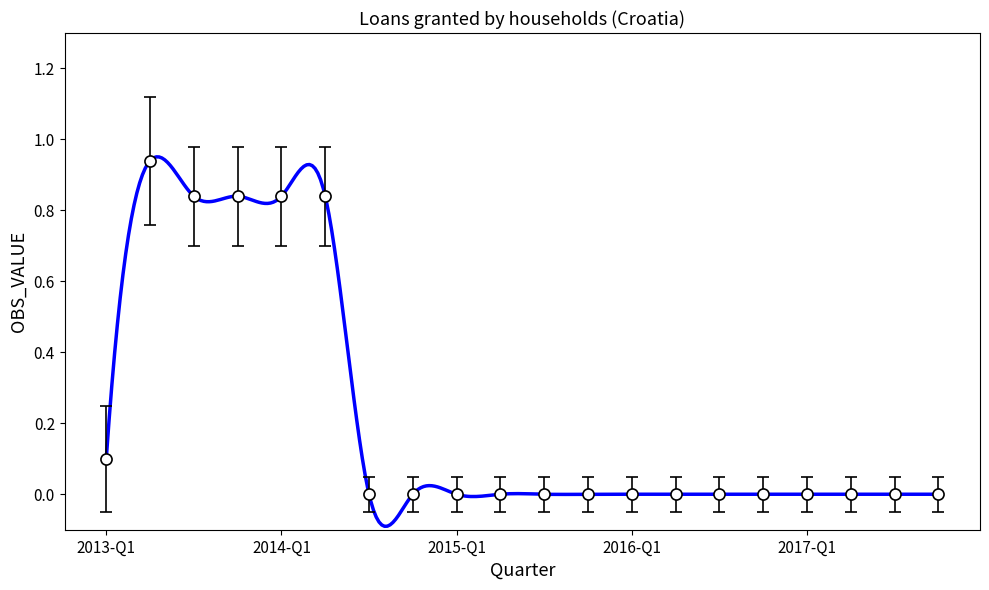

Rank the categories by value from highest to lowest.

2013-Q2, 2013-Q3, 2013-Q4, 2014-Q1, 2014-Q2, 2013-Q1, 2014-Q3, 2014-Q4, 2015-Q1, 2015-Q2, 2015-Q3, 2015-Q4, 2016-Q1, 2016-Q2, 2016-Q3, 2016-Q4, 2017-Q1, 2017-Q2, 2017-Q3, 2017-Q4